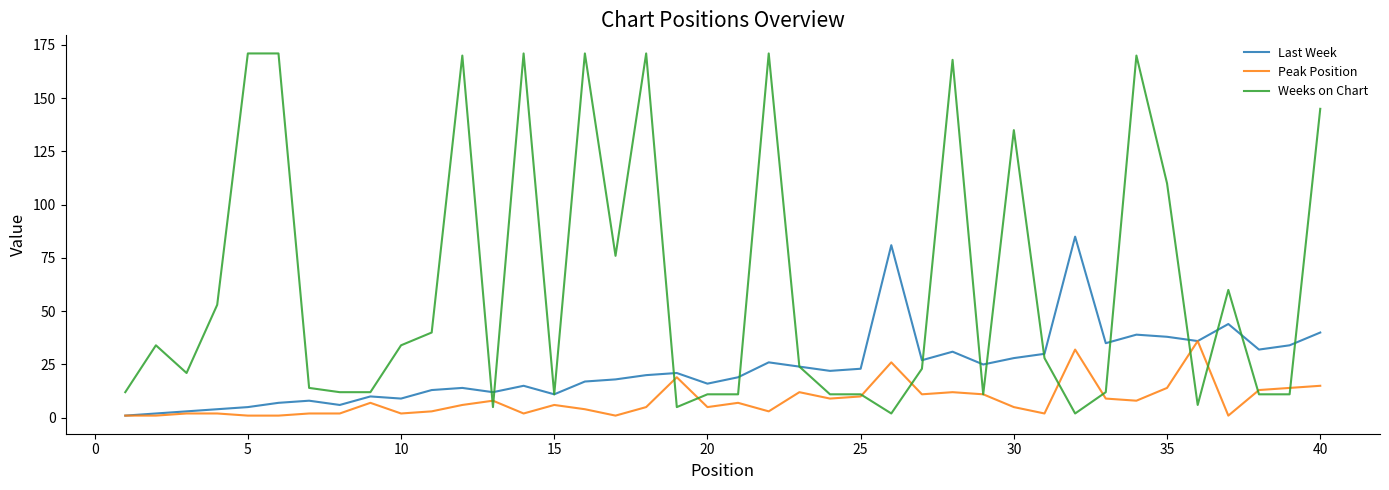

Which series has the largest range (max minus min)?

Weeks on Chart